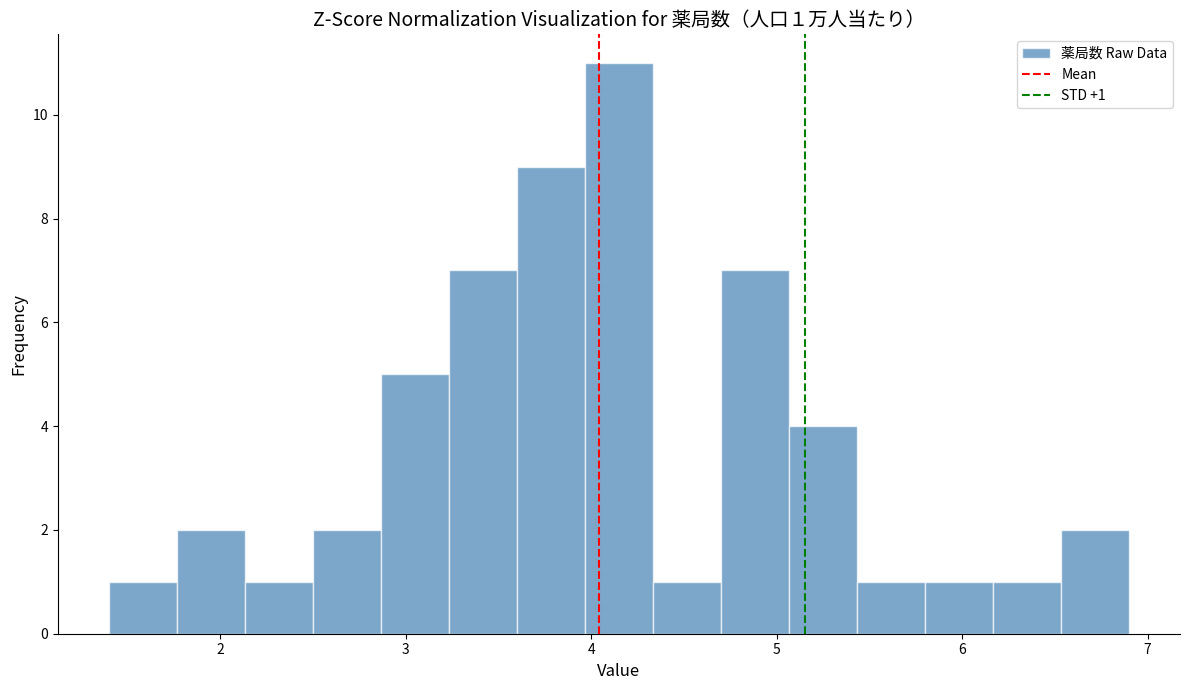

Read against the x-axis, roughly where is the centre of the tallest bar?

4.2